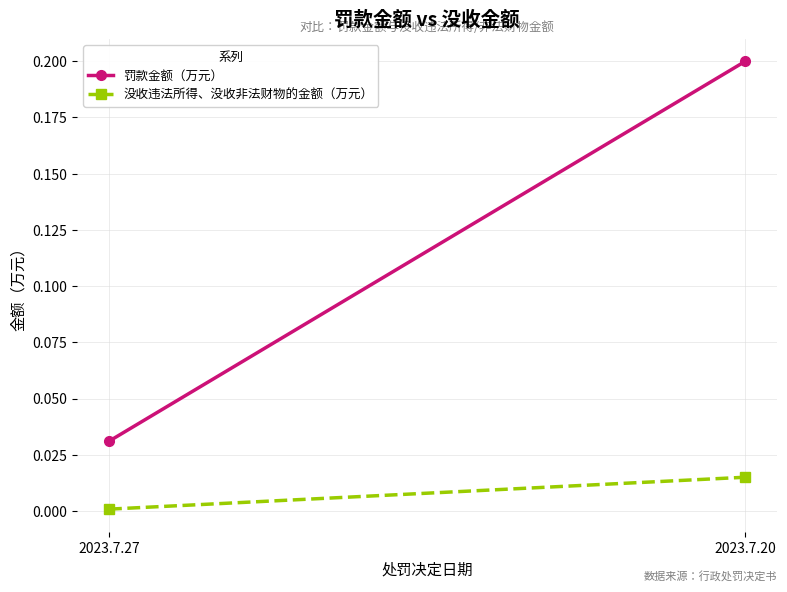

At which category is the sum across all series the highest?

2023.7.20